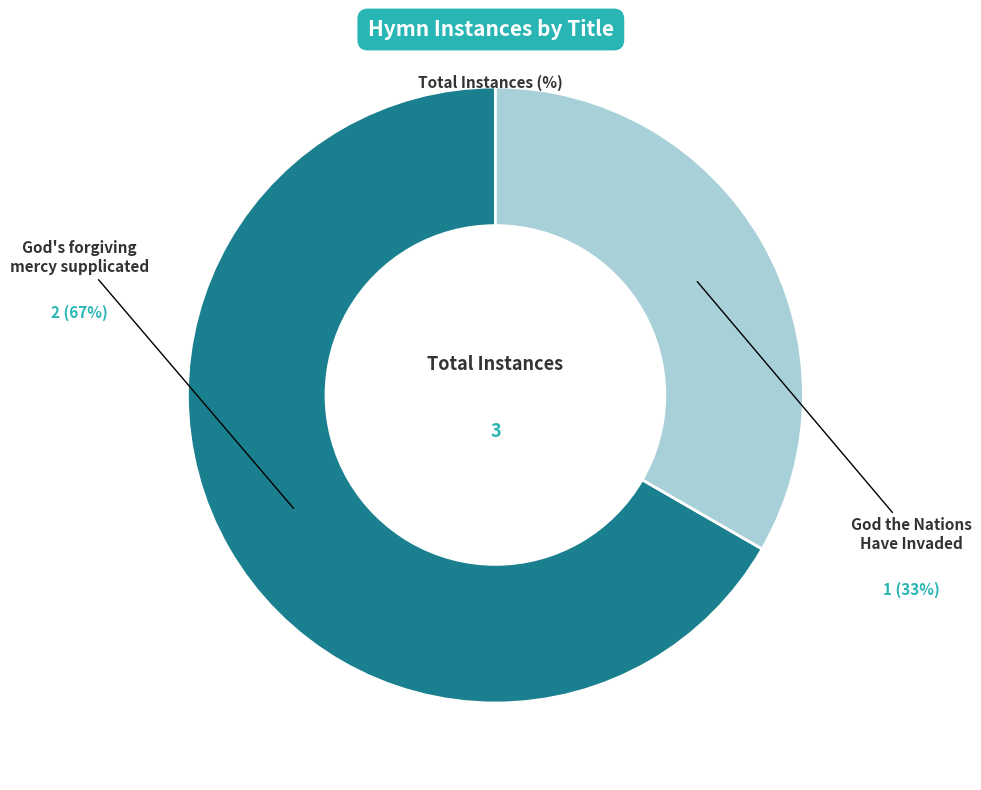

Between God the Nations Have Invaded and God's forgiving mercy supplicated, which is larger?

God's forgiving mercy supplicated